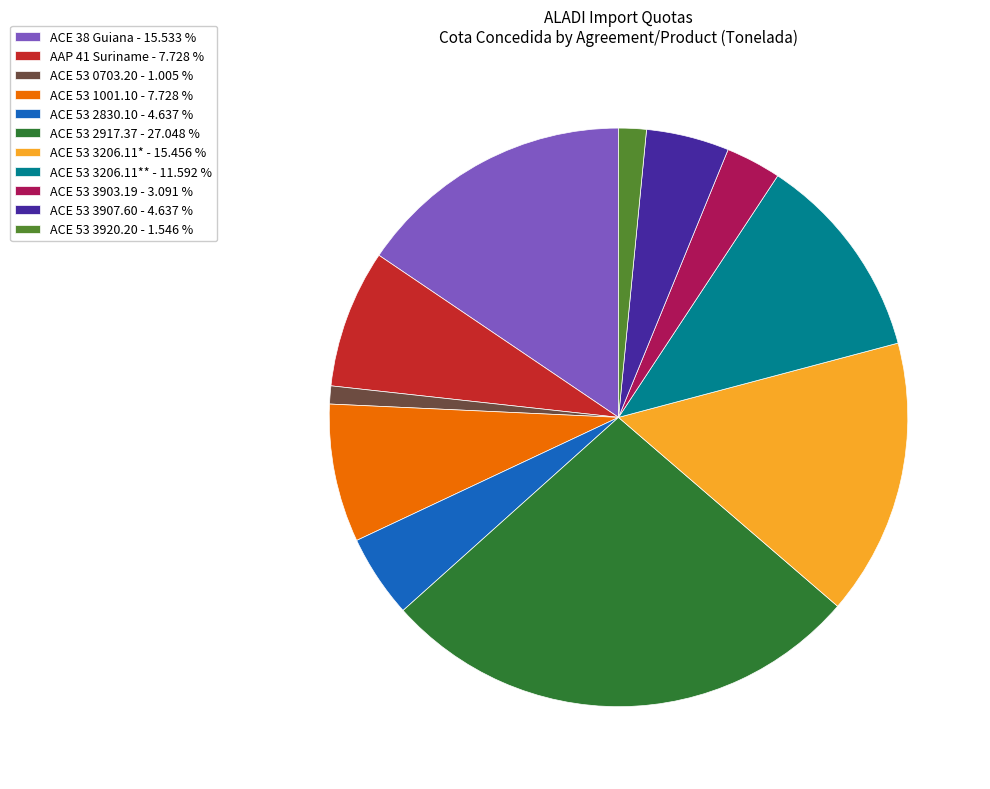

Between ACE 53 1001.10 - 7.728 % and ACE 53 2917.37 - 27.048 %, which is larger?

ACE 53 2917.37 - 27.048 %